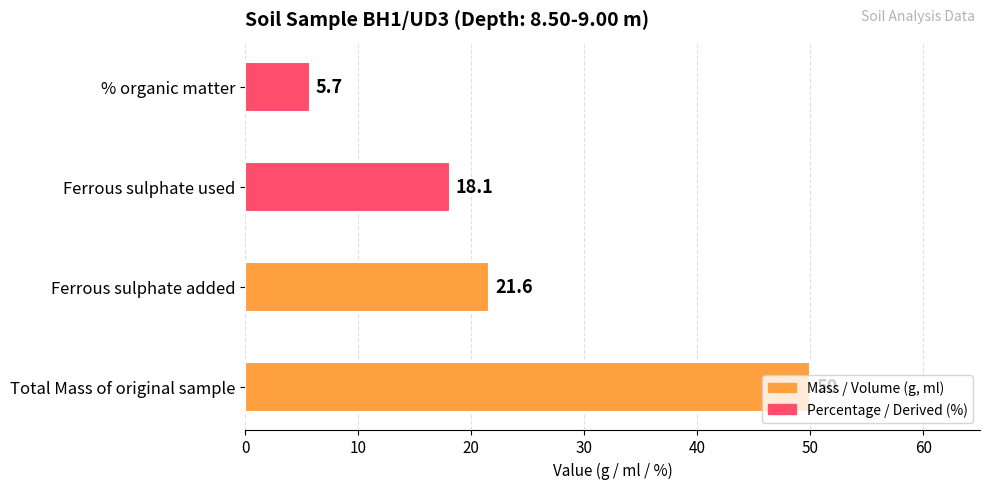

What is the smallest value displayed?

5.7